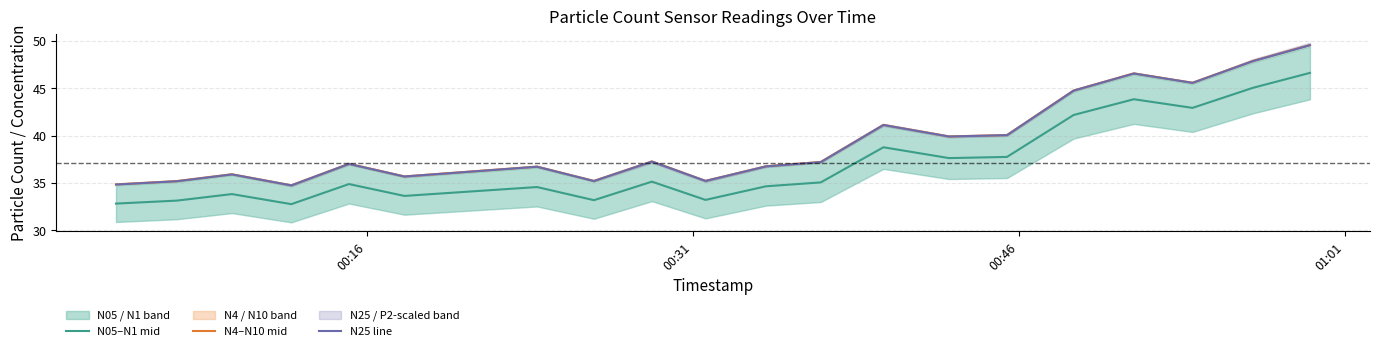

True or false: N4–N10 mid and N05–N1 mid cross at least once.

False